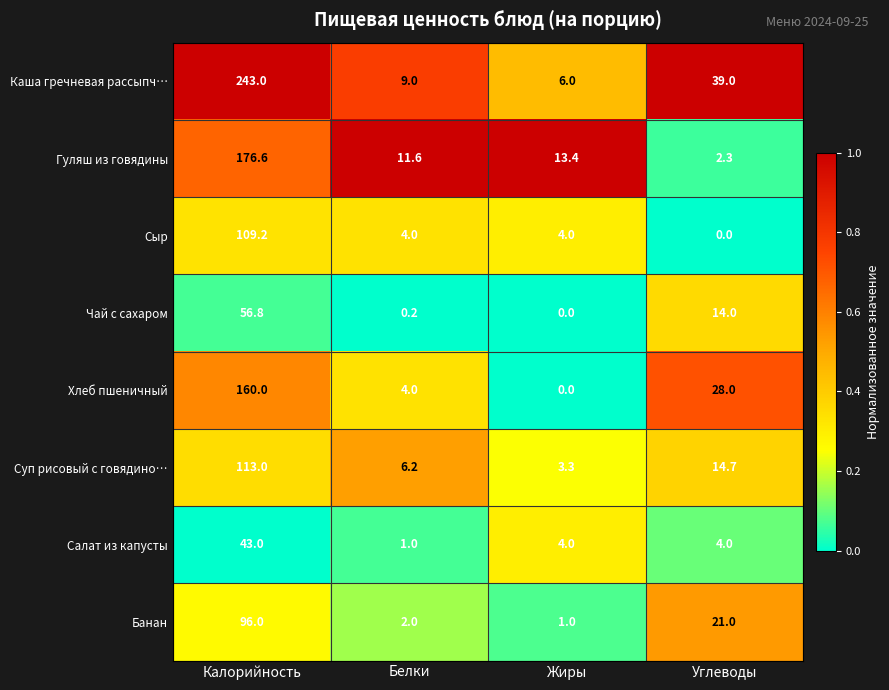

What is the difference between the highest and lowest values at Калорийность?

200.0